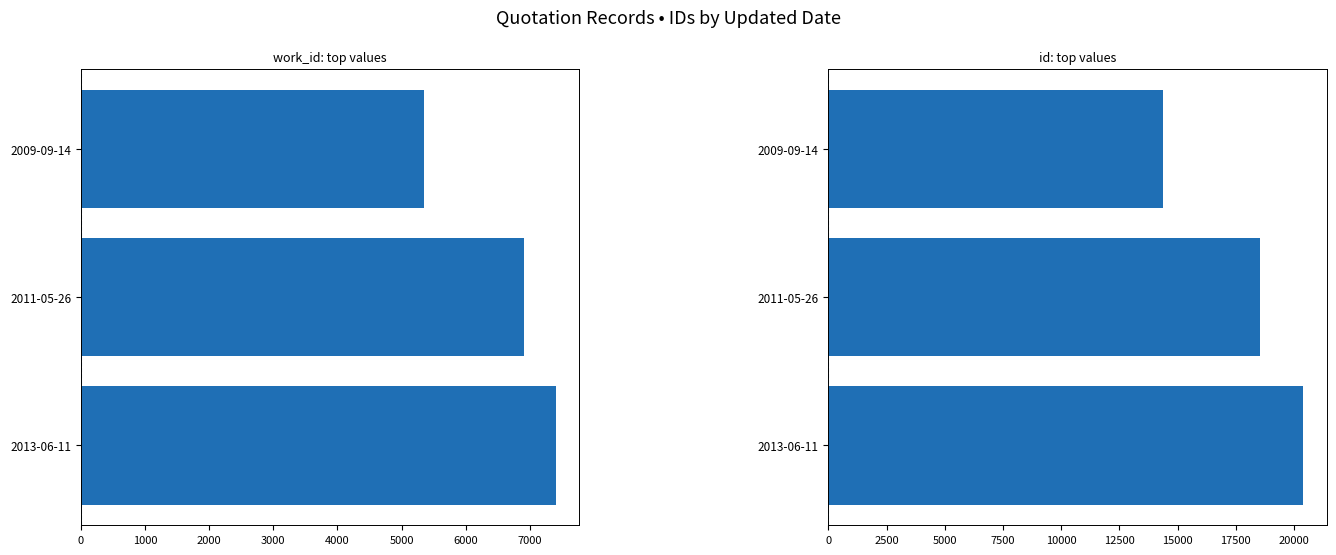

What is the value of the work_id bar at the 1st from the left?

5351